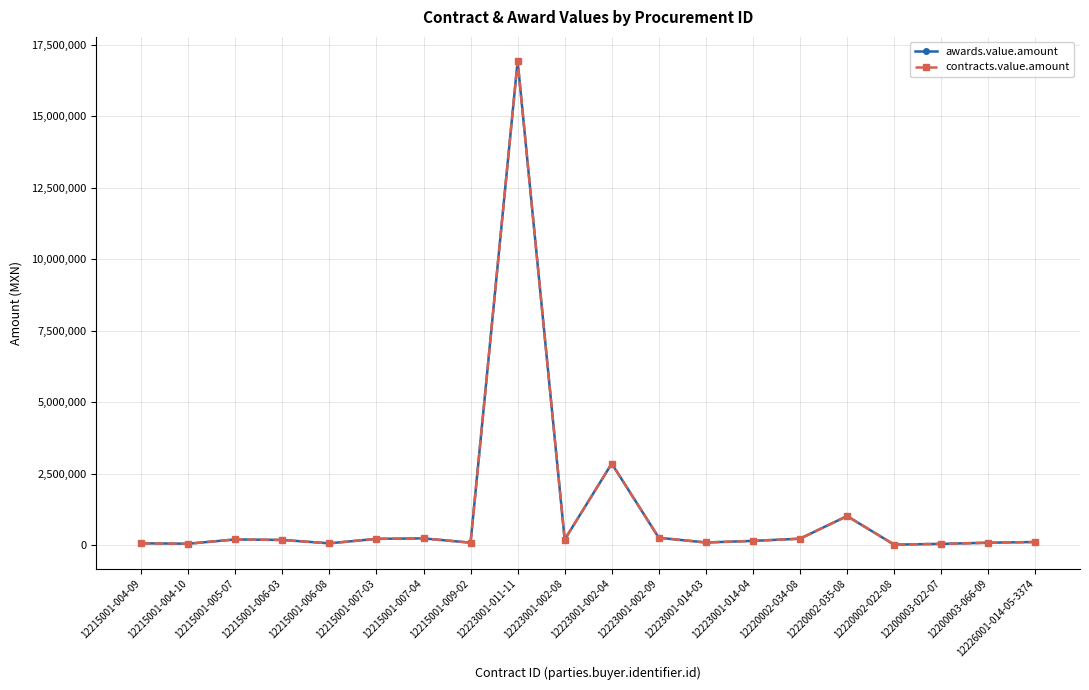

True or false: awards.value.amount and contracts.value.amount cross at least once.

False